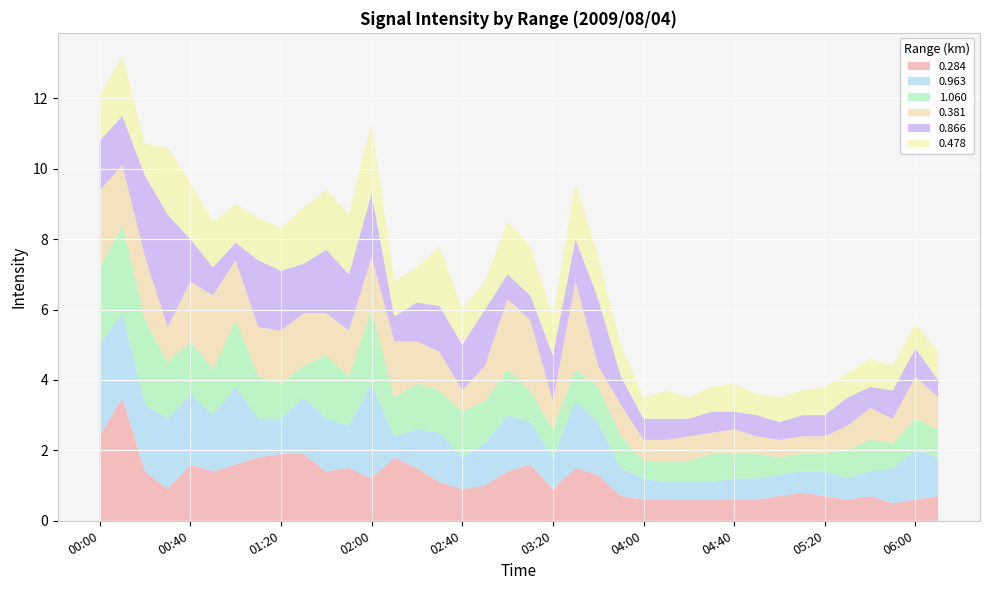

Reading right to left, transcribe all the data shown in this chart.

0.284: 06:10=0.7	06:00=0.6	05:50=0.5	05:40=0.7	05:30=0.6	05:20=0.7	05:10=0.8	05:00=0.7	04:50=0.6	04:40=0.6	04:30=0.6	04:20=0.6	04:10=0.6	04:00=0.6	03:50=0.7	03:40=1.3	03:30=1.5	03:20=0.9	03:10=1.6	03:00=1.4	02:50=1.0	02:40=0.9	02:30=1.1	02:20=1.5	02:10=1.8	02:00=1.2	01:50=1.5	01:40=1.4	01:30=1.9	01:20=1.9	01:10=1.8	01:00=1.6	00:50=1.4	00:40=1.6	00:30=0.9	00:20=1.4	00:10=3.5	00:00=2.4
0.963: 06:10=1.1	06:00=1.4	05:50=1.0	05:40=0.7	05:30=0.6	05:20=0.7	05:10=0.6	05:00=0.6	04:50=0.6	04:40=0.6	04:30=0.5	04:20=0.5	04:10=0.5	04:00=0.6	03:50=0.8	03:40=1.5	03:30=1.9	03:20=0.9	03:10=1.2	03:00=1.6	02:50=1.2	02:40=0.9	02:30=1.4	02:20=1.1	02:10=0.6	02:00=2.7	01:50=1.2	01:40=1.5	01:30=1.6	01:20=1.0	01:10=1.1	01:00=2.2	00:50=1.6	00:40=2.0	00:30=2.0	00:20=1.9	00:10=2.4	00:00=2.6
1.060: 06:10=0.8	06:00=0.9	05:50=0.7	05:40=0.9	05:30=0.8	05:20=0.5	05:10=0.5	05:00=0.5	04:50=0.7	04:40=0.7	04:30=0.8	04:20=0.6	04:10=0.6	04:00=0.5	03:50=0.9	03:40=1.0	03:30=0.9	03:20=0.8	03:10=0.9	03:00=1.3	02:50=1.2	02:40=1.3	02:30=1.2	02:20=1.3	02:10=1.1	02:00=2.1	01:50=1.4	01:40=1.8	01:30=0.9	01:20=1.0	01:10=1.2	01:00=1.9	00:50=1.3	00:40=1.5	00:30=1.6	00:20=2.4	00:10=2.5	00:00=2.2
0.381: 06:10=0.9	06:00=1.2	05:50=0.7	05:40=0.9	05:30=0.7	05:20=0.5	05:10=0.5	05:00=0.5	04:50=0.5	04:40=0.7	04:30=0.6	04:20=0.7	04:10=0.6	04:00=0.6	03:50=0.9	03:40=0.6	03:30=2.5	03:20=0.8	03:10=2.0	03:00=2.0	02:50=1.0	02:40=0.6	02:30=1.1	02:20=1.2	02:10=1.6	02:00=1.5	01:50=1.3	01:40=1.2	01:30=1.5	01:20=1.5	01:10=1.4	01:00=1.7	00:50=2.1	00:40=1.7	00:30=1.0	00:20=1.8	00:10=1.7	00:00=2.2
0.866: 06:10=0.5	06:00=0.8	05:50=0.8	05:40=0.6	05:30=0.8	05:20=0.6	05:10=0.6	05:00=0.5	04:50=0.6	04:40=0.5	04:30=0.6	04:20=0.5	04:10=0.6	04:00=0.6	03:50=0.8	03:40=1.9	03:30=1.2	03:20=1.3	03:10=0.7	03:00=0.7	02:50=1.6	02:40=1.3	02:30=1.3	02:20=1.1	02:10=0.7	02:00=1.8	01:50=1.6	01:40=1.8	01:30=1.4	01:20=1.7	01:10=1.9	01:00=0.5	00:50=0.8	00:40=1.2	00:30=3.2	00:20=2.3	00:10=1.4	00:00=1.4
0.478: 06:10=0.8	06:00=0.7	05:50=0.7	05:40=0.8	05:30=0.7	05:20=0.8	05:10=0.7	05:00=0.7	04:50=0.6	04:40=0.8	04:30=0.7	04:20=0.6	04:10=0.8	04:00=0.6	03:50=0.9	03:40=1.2	03:30=1.6	03:20=1.1	03:10=1.4	03:00=1.5	02:50=0.8	02:40=1.0	02:30=1.7	02:20=1.0	02:10=1.0	02:00=2.0	01:50=1.7	01:40=1.7	01:30=1.6	01:20=1.2	01:10=1.2	01:00=1.1	00:50=1.3	00:40=1.6	00:30=1.9	00:20=0.9	00:10=1.7	00:00=1.3